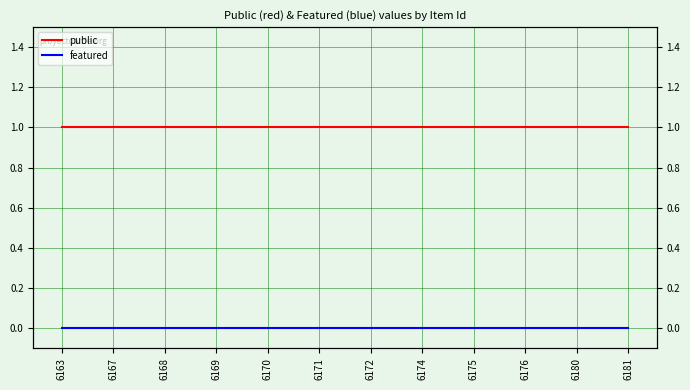

How many lines are shown in the chart?

2